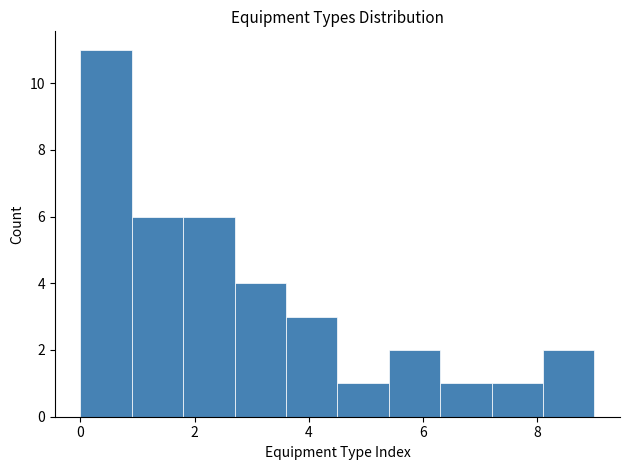

What is the height of the bar covering 7.2 to 8.1 on the x-axis? Neither the bar edges nor the heights are printed on the chart, so give them approximately, as read against the axes.

1